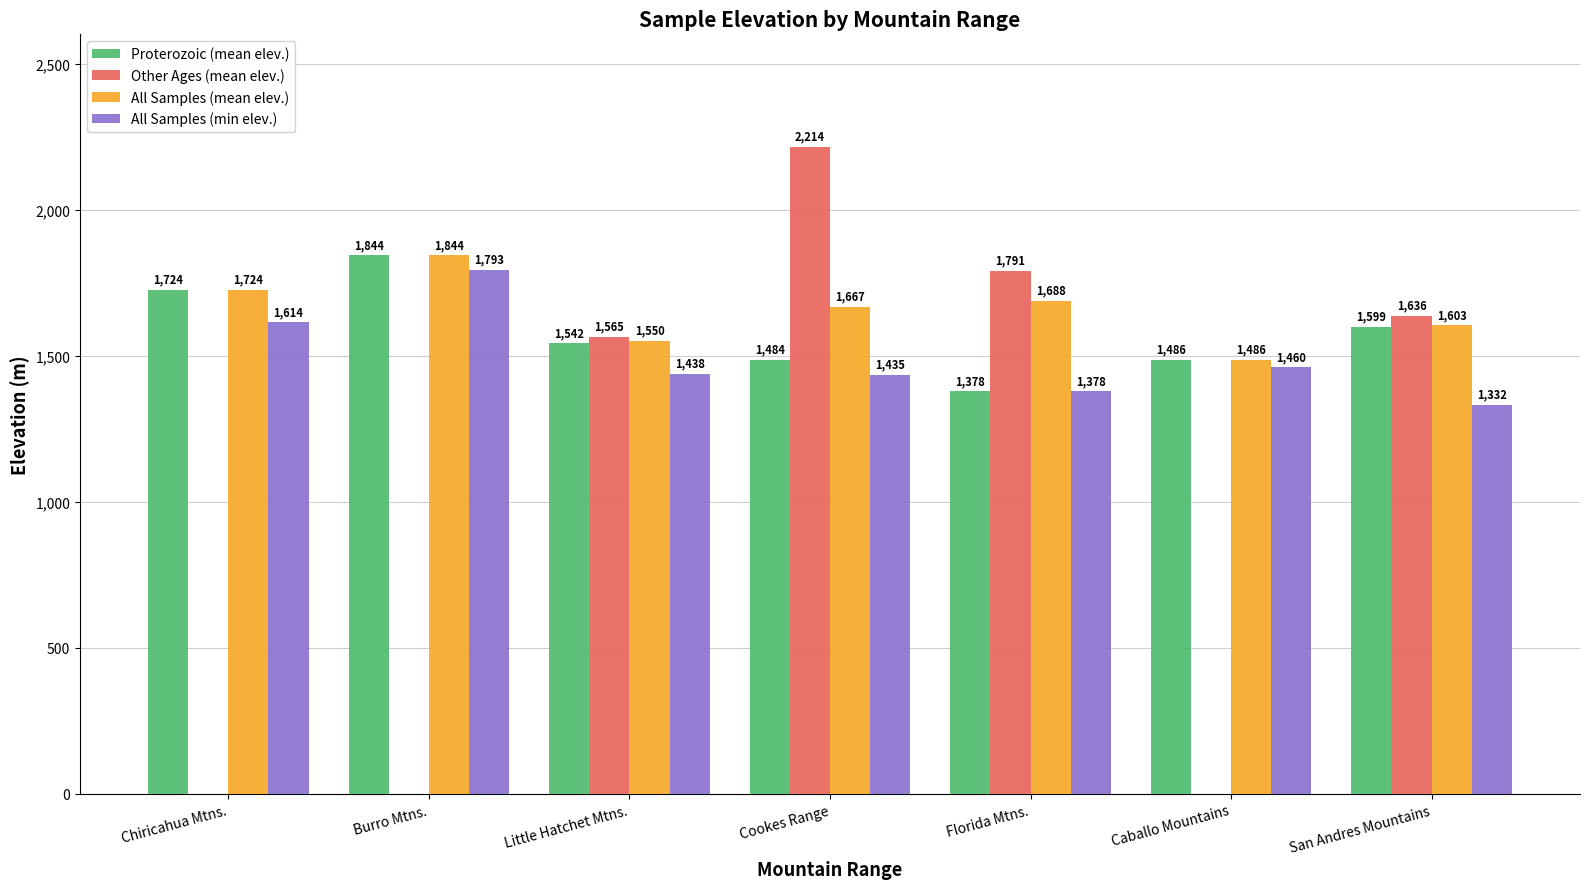

Which label corresponds to the largest value in the chart?

Cookes Range